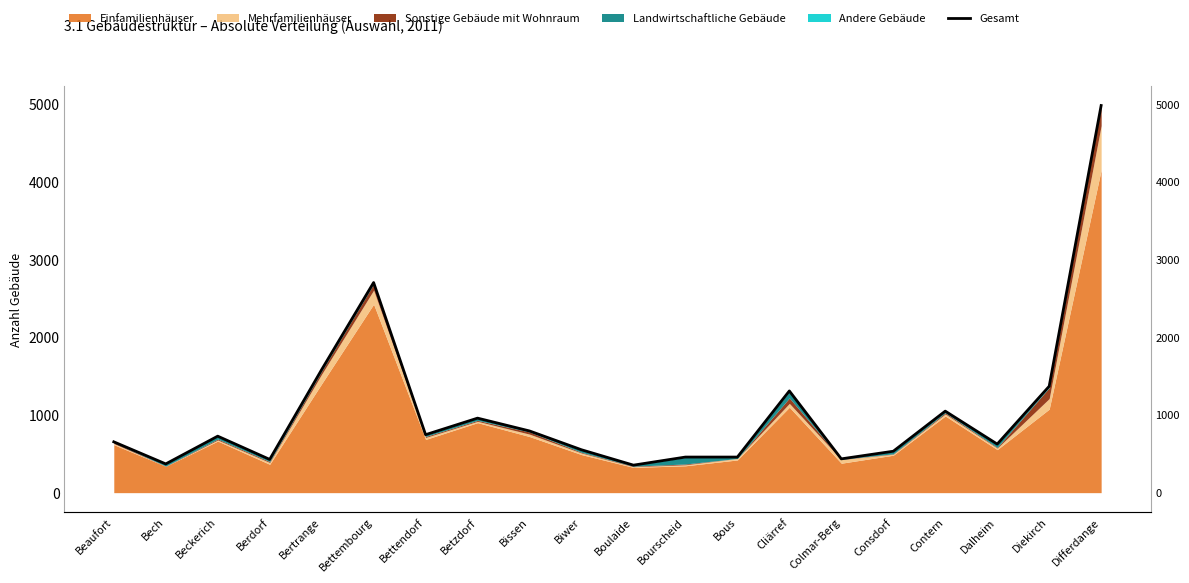

How many lines are shown in the chart?

1